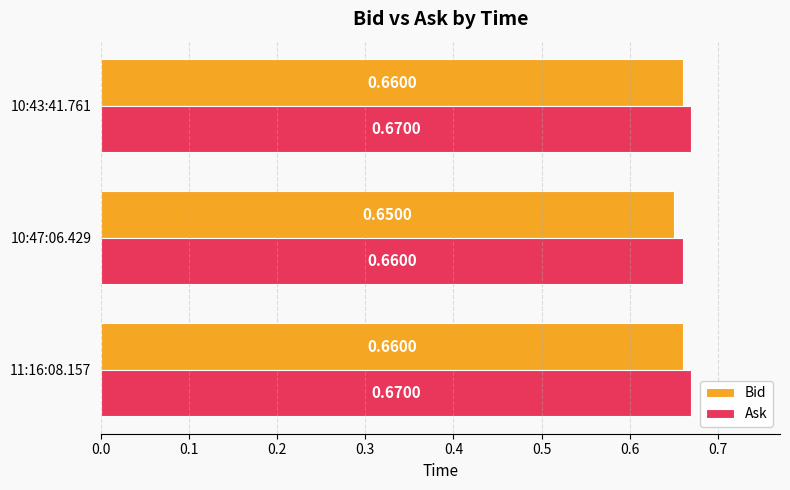

Which series has the largest total across all categories?

Ask